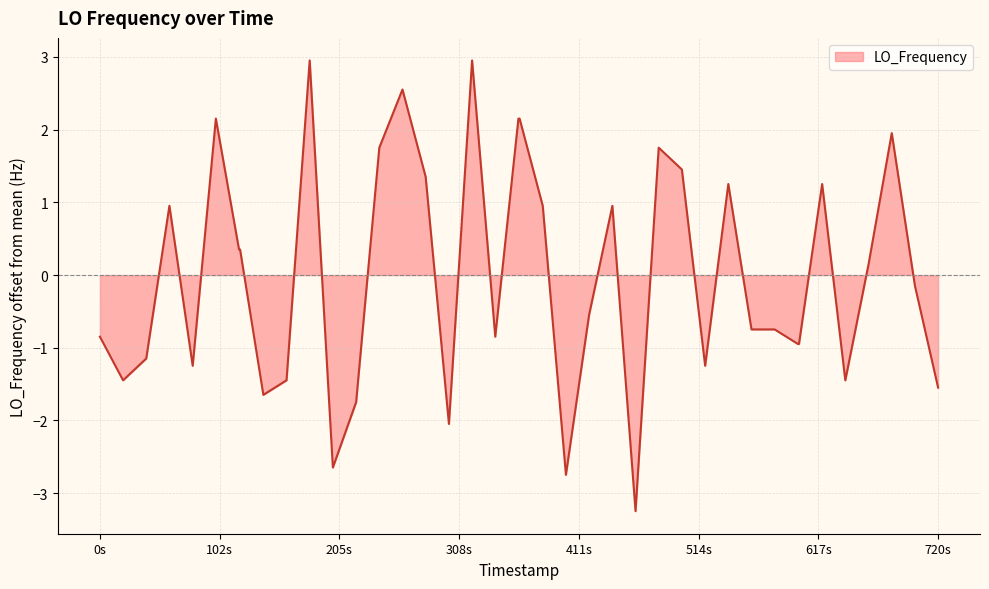

What is the maximum value shown in the chart?

3.0